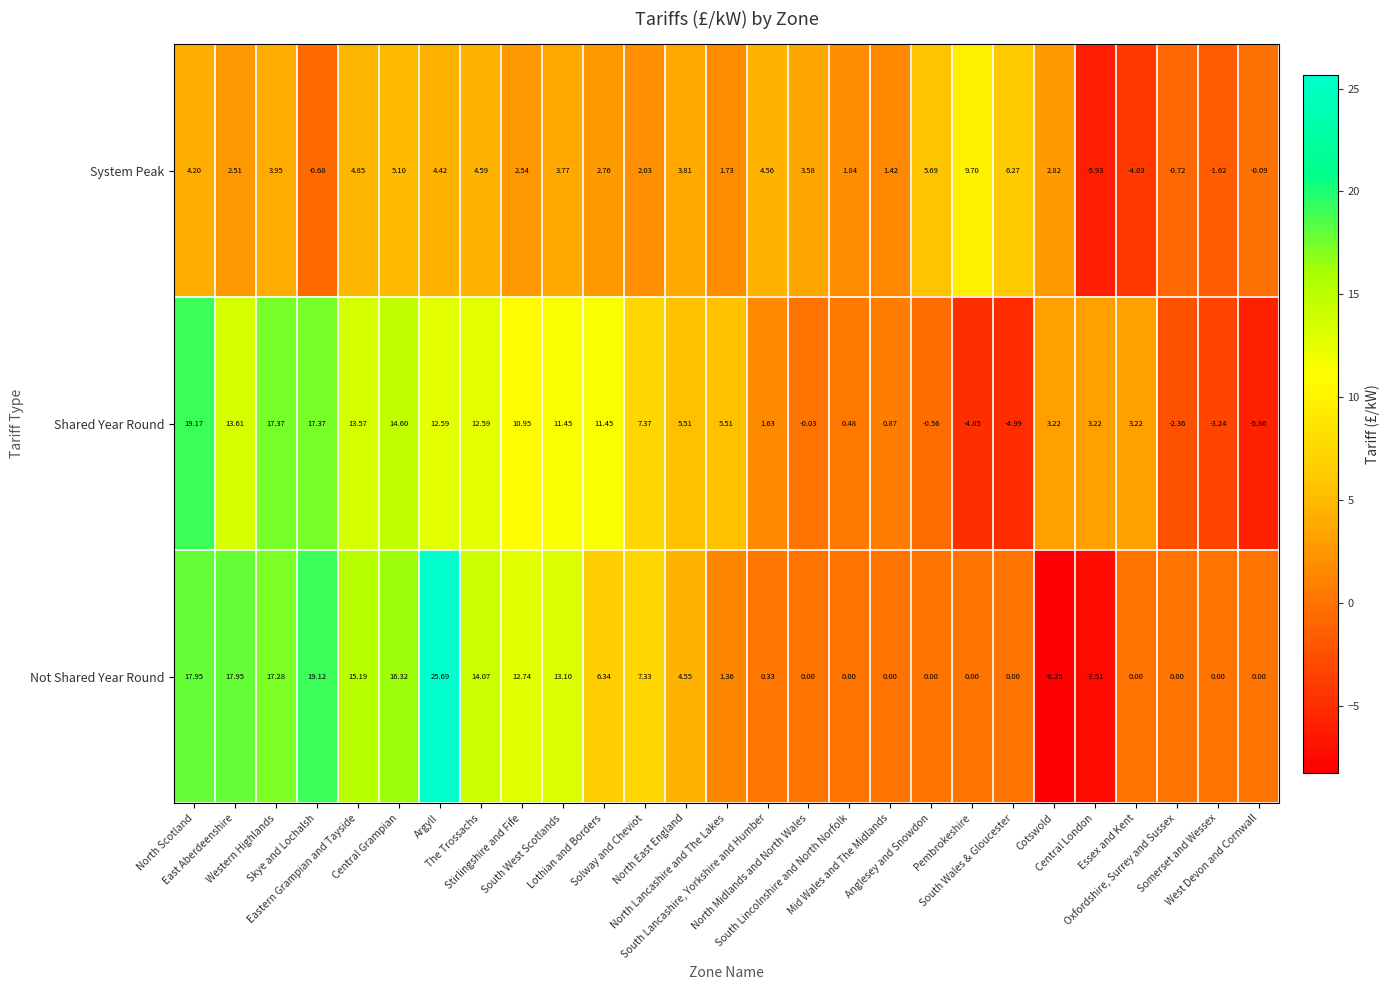

Rank the series by their maximum value, from lowest to highest.

System Peak, Shared Year Round, Not Shared Year Round